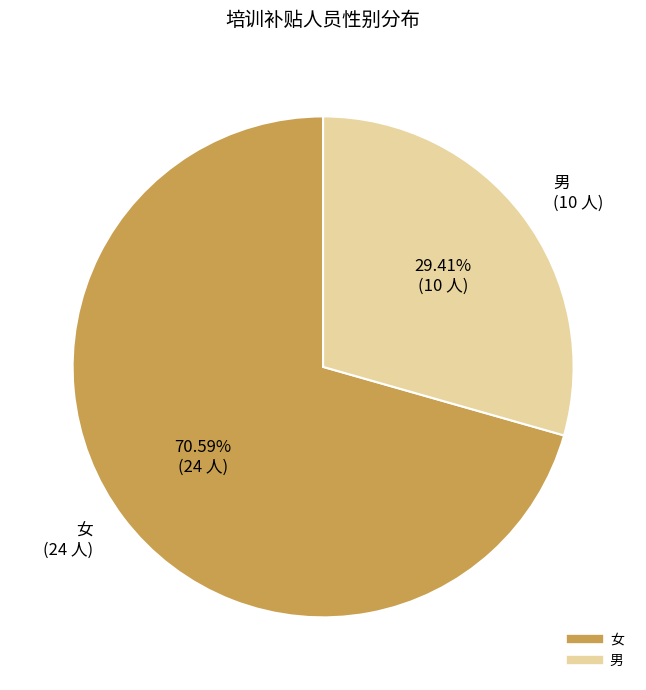

What is the largest slice in the pie chart?

女